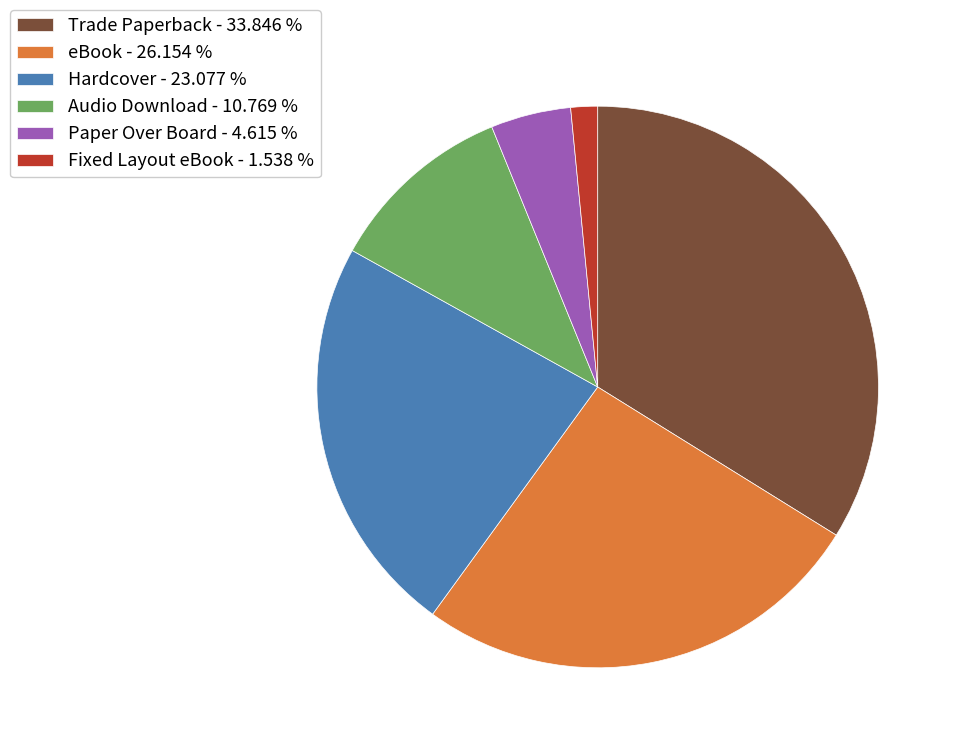

Which has a higher value, eBook - 26.154 % or Hardcover - 23.077 %?

eBook - 26.154 %